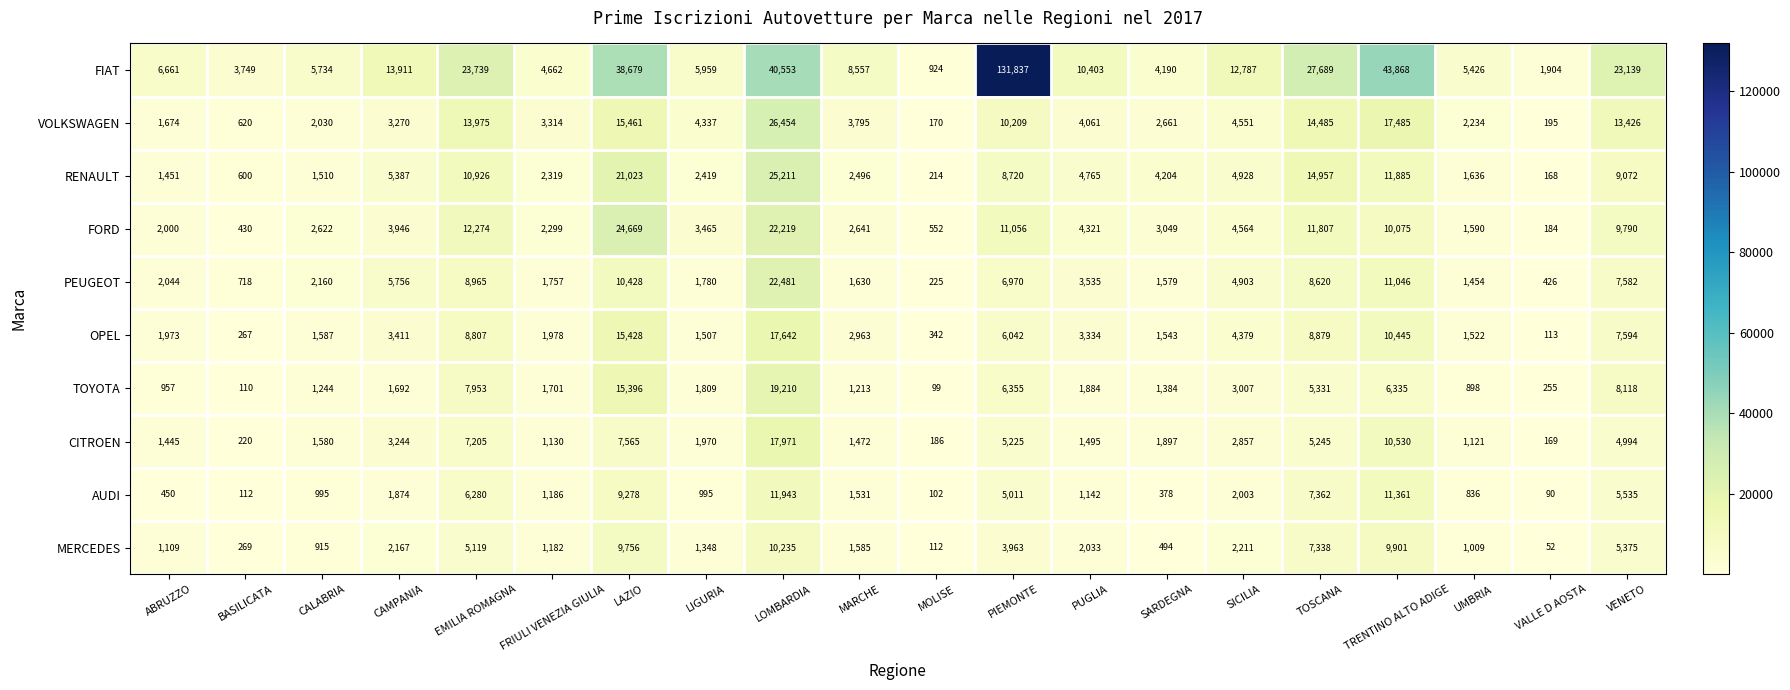

Which series has the largest range (max minus min)?

FIAT